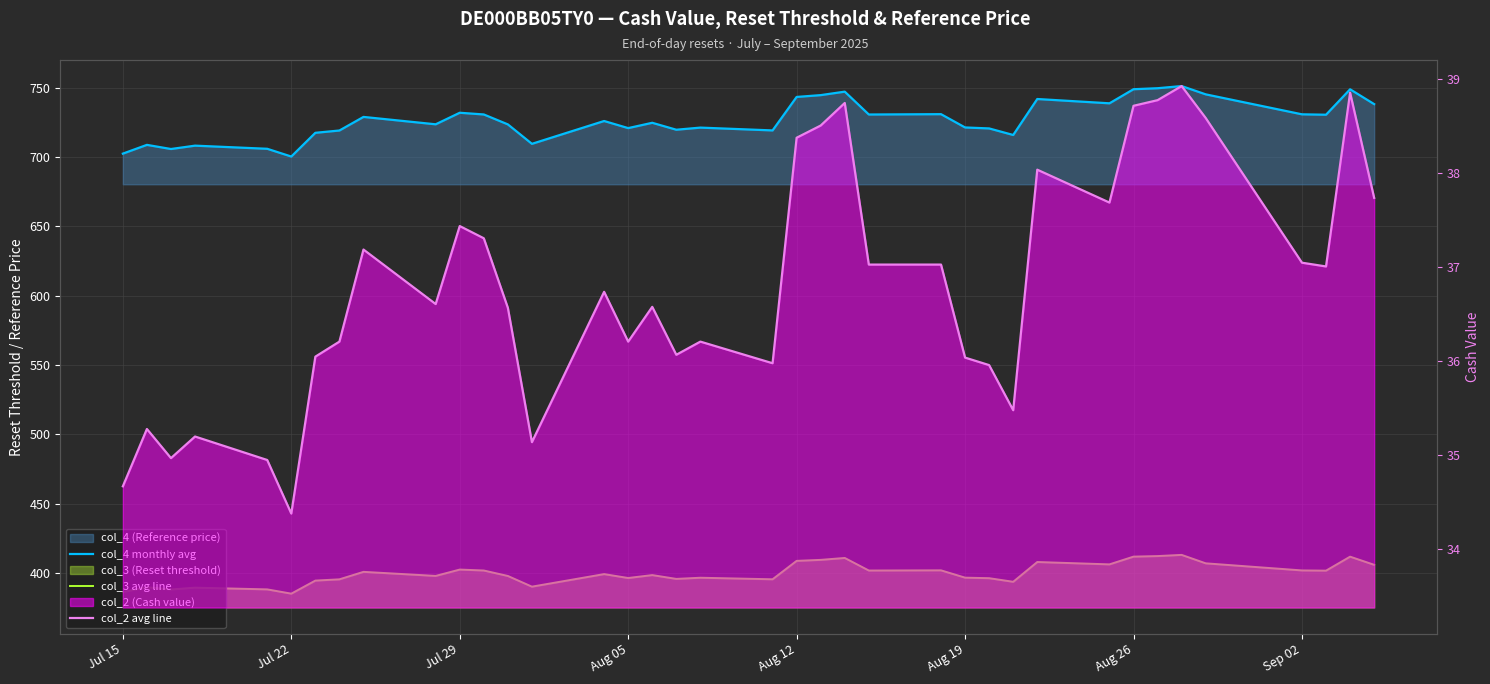

List the series in order of their overall mean, highest first.

col_4 monthly avg, col_3 avg line, col_2 avg line